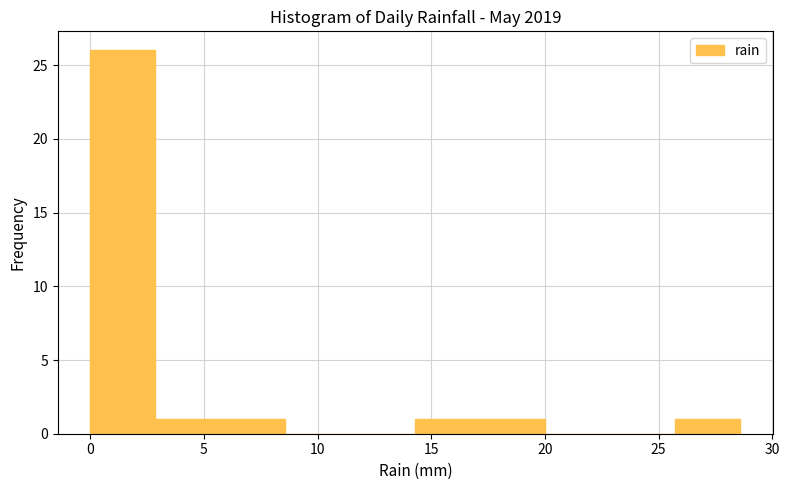

Reading left to right, transcribe this chart: for each bar, give the range it covers on the x-axis and its height. Neither the bar edges nor the heights are printed on the chart, so give them approximately, as read against the axes.

0.0 to 3.0: 26
3.0 to 5.5: 1
5.5 to 8.5: 1
8.5 to 11.5: 0
11.5 to 14.5: 0
14.5 to 17.0: 1
17.0 to 20.0: 1
20.0 to 23.0: 0
23.0 to 25.5: 0
25.5 to 28.5: 1